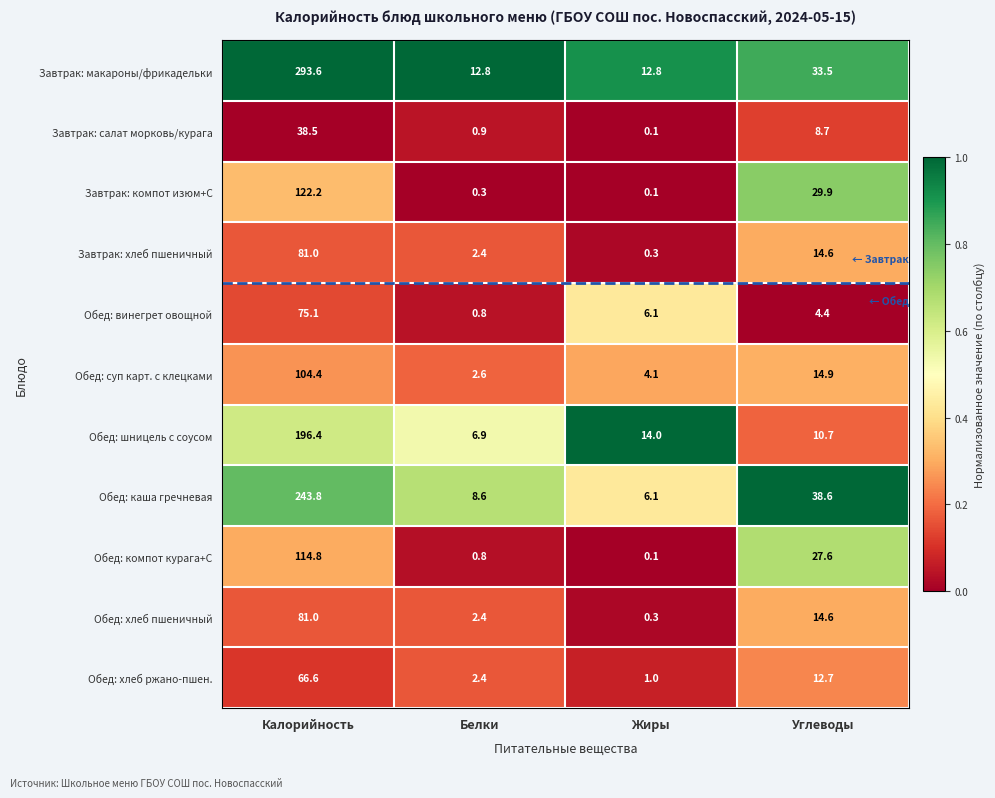

Which series has the largest range (max minus min)?

Завтрак: макароны/фрикадельки